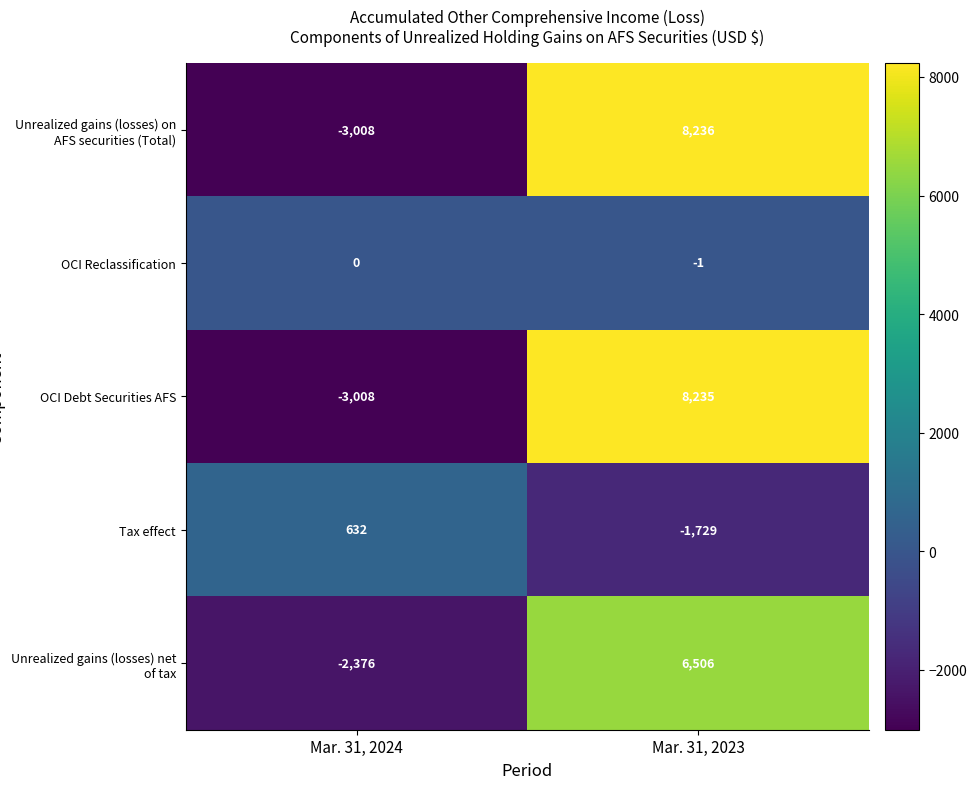

What is the difference between the maximum and minimum values in the OCI Debt Securities AFS series?

11243